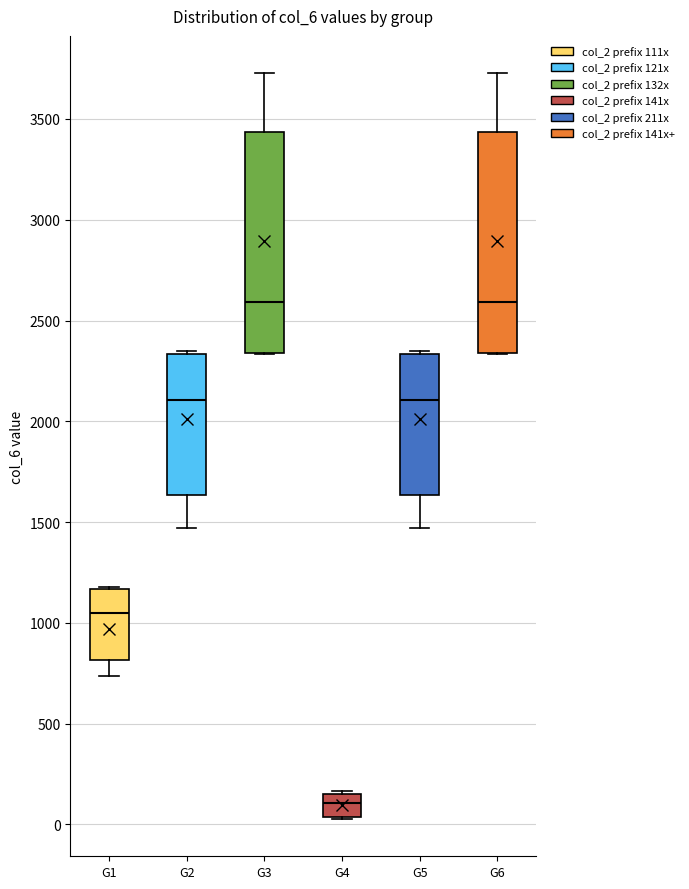

Reading left to right, read every box against the y-axis: the position of its median line, the range the box covers, and the ends of its whiskers. The values are not printed on the chart, so give them approximately, as read against the axis.

G1: median 1050, box 800 to 1150, whiskers 750 to 1200
G2: median 2100, box 1650 to 2350, whiskers 1450 to 2350
G3: median 2600, box 2350 to 3450, whiskers 2350 to 3750
G4: median 100, box 50 to 150, whiskers 50 to 150 (just above the box's upper edge)
G5: median 2100, box 1650 to 2350, whiskers 1450 to 2350
G6: median 2600, box 2350 to 3450, whiskers 2350 to 3750